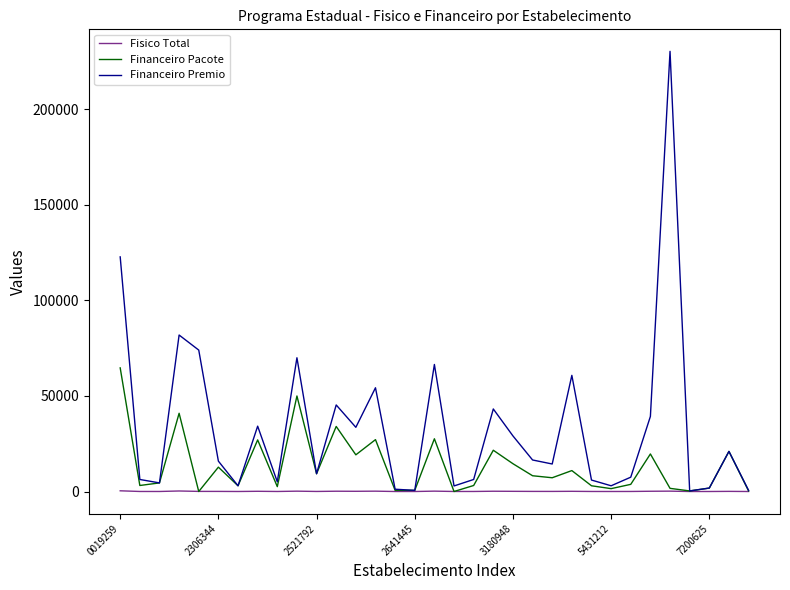

How many categories are shown in the chart?

33